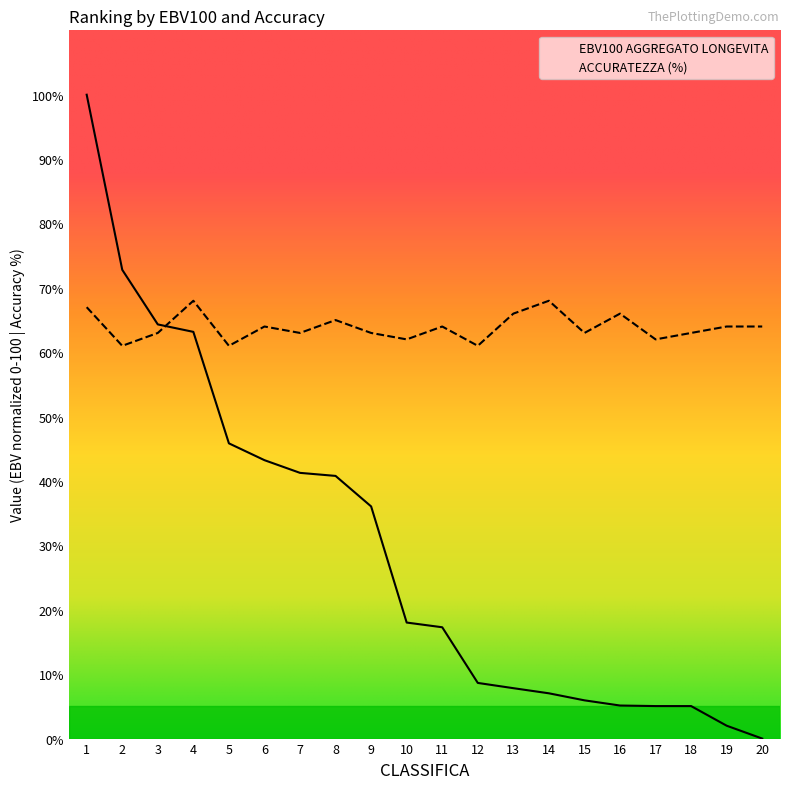

The value of EBV100 AGGREGATO LONGEVITA at 10 is 18.0. True or false?

True